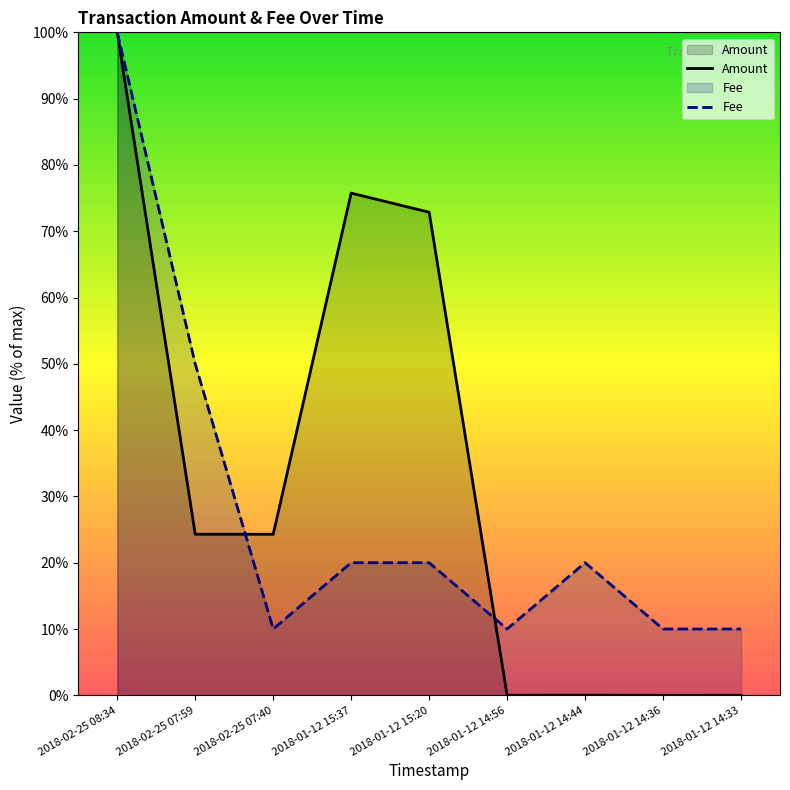

Which has a higher value, 2018-01-12 14:36 or 2018-01-12 14:44?

2018-01-12 14:44